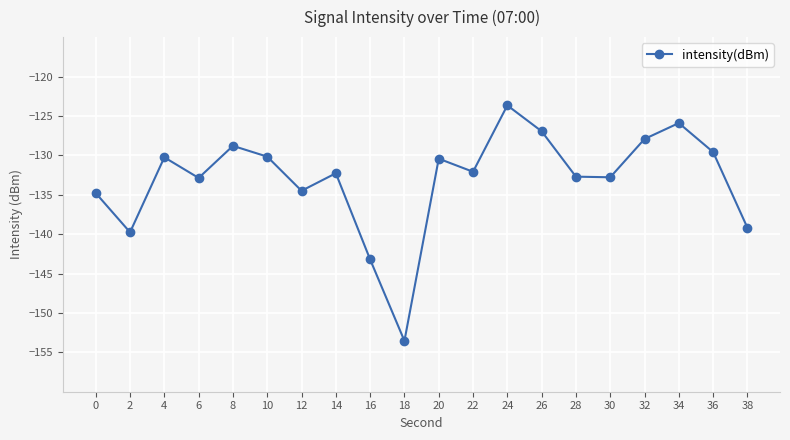

What is the greatest value displayed?

-123.7